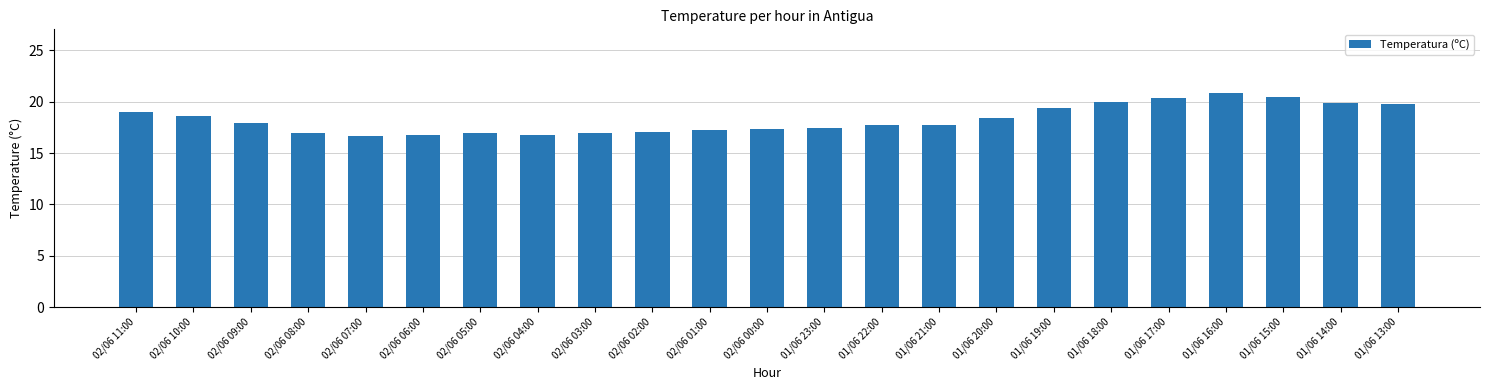

How many categories are shown in the chart?

23